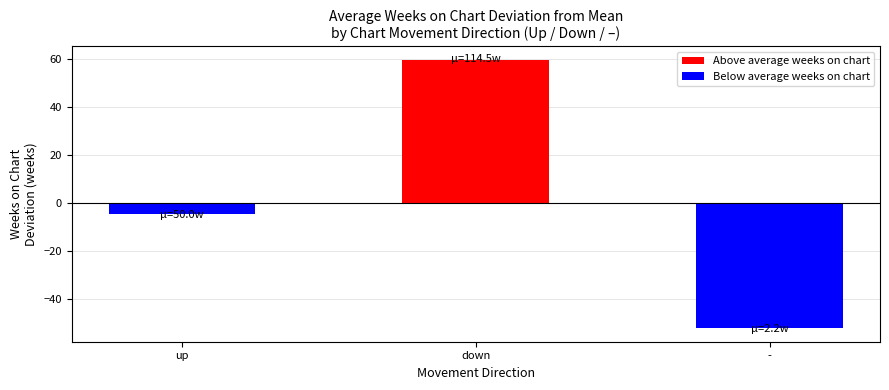

At which label does the data first exceed -4?

down